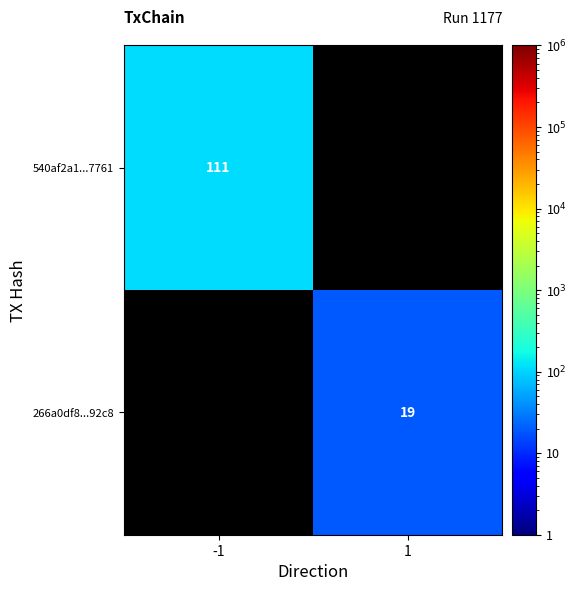

The 540af2a1...7761 series shows 71 at -1. True or false?

False